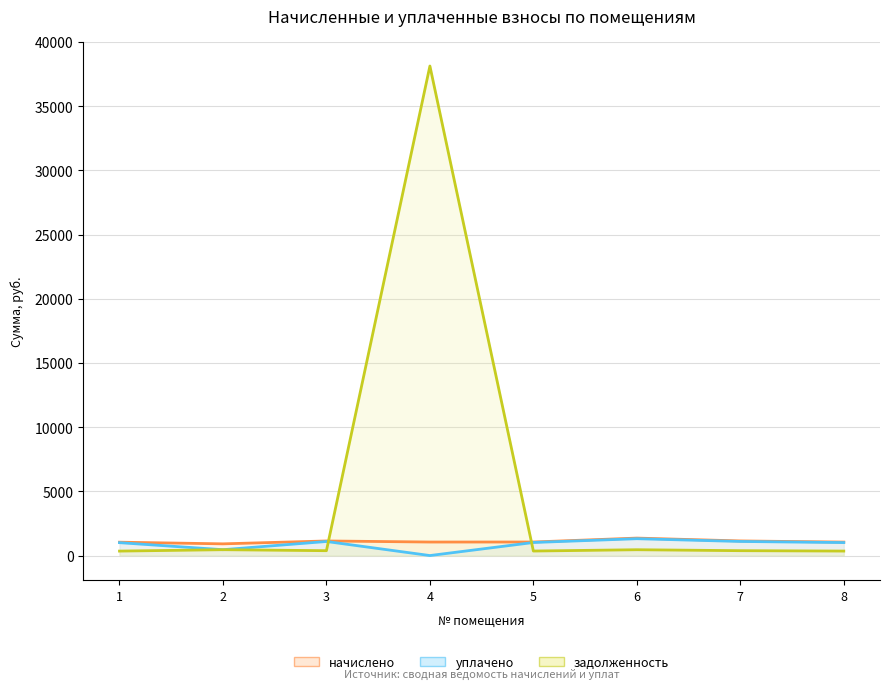

The задолженность (line) series shows 351.7 at 5. True or false?

True